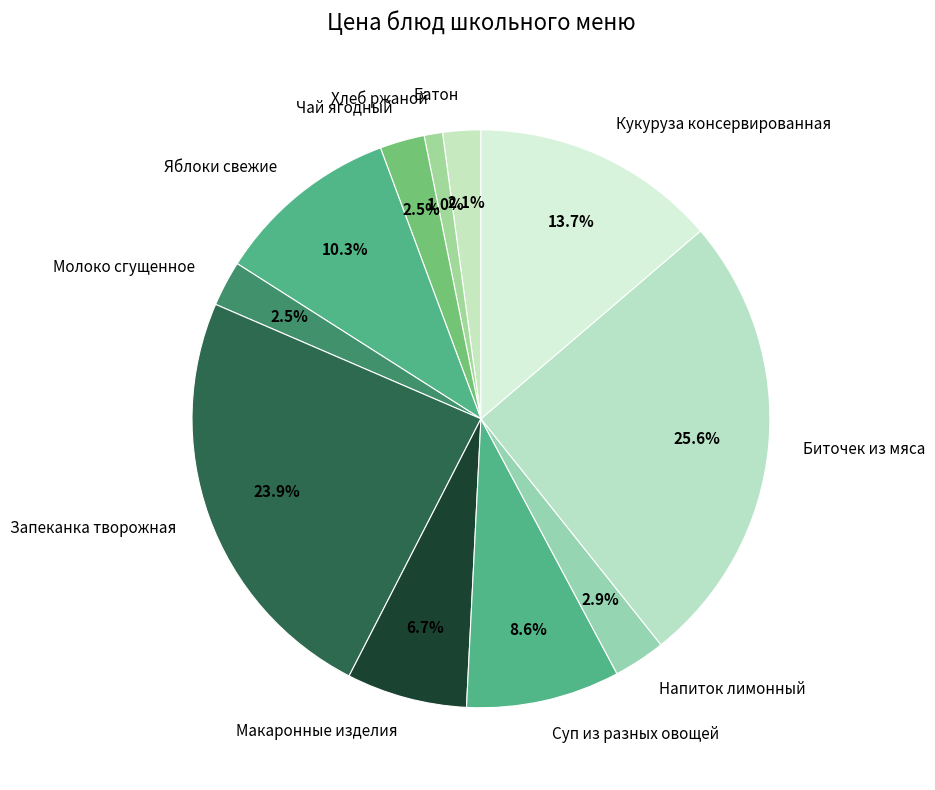

To the nearest percent, what is the average slice percentage?

9%